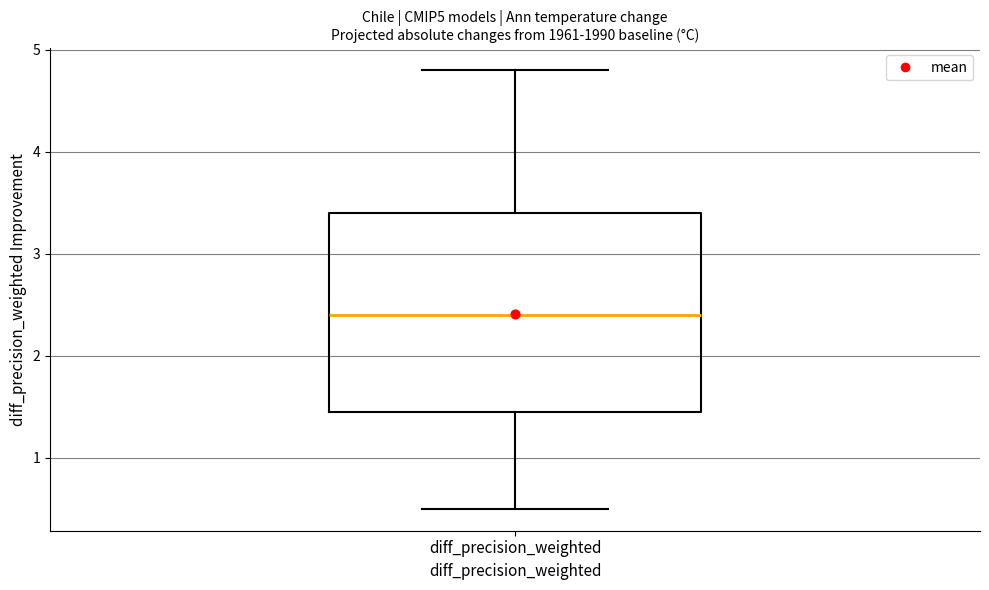

Transcribe this box plot: give where the median line is, the range the box spans, and where the two whiskers end, as read against the y-axis. The values are not printed on the chart, so give them approximately, as read against the axis.

median 2.4, box 1.5 to 3.4, whiskers 0.5 to 4.8